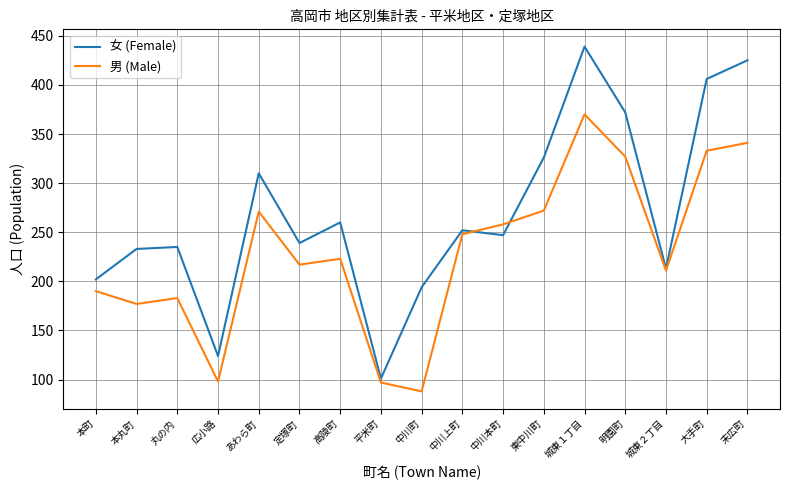

At 東中川町, list the series in order from smallest to largest.

男 (Male), 女 (Female)